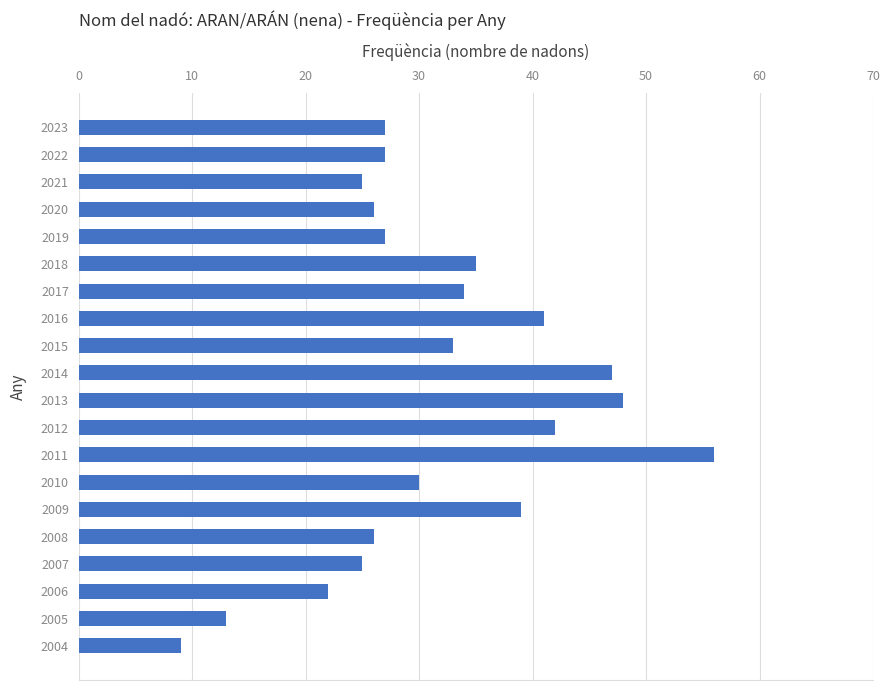

What is the sum of the values at 2015 and 2006?

55